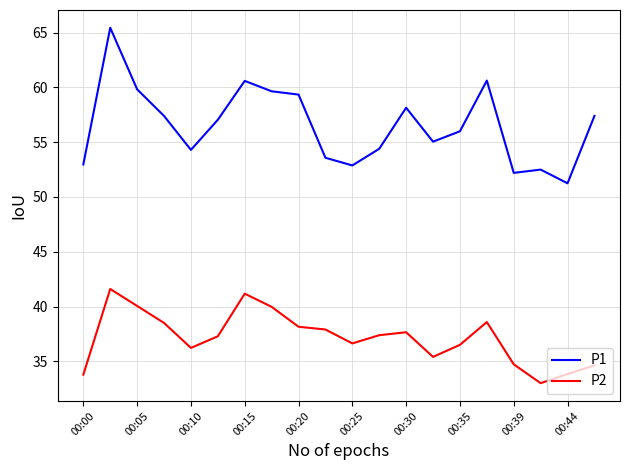

Rank the series by their average value, from lowest to highest.

P2, P1